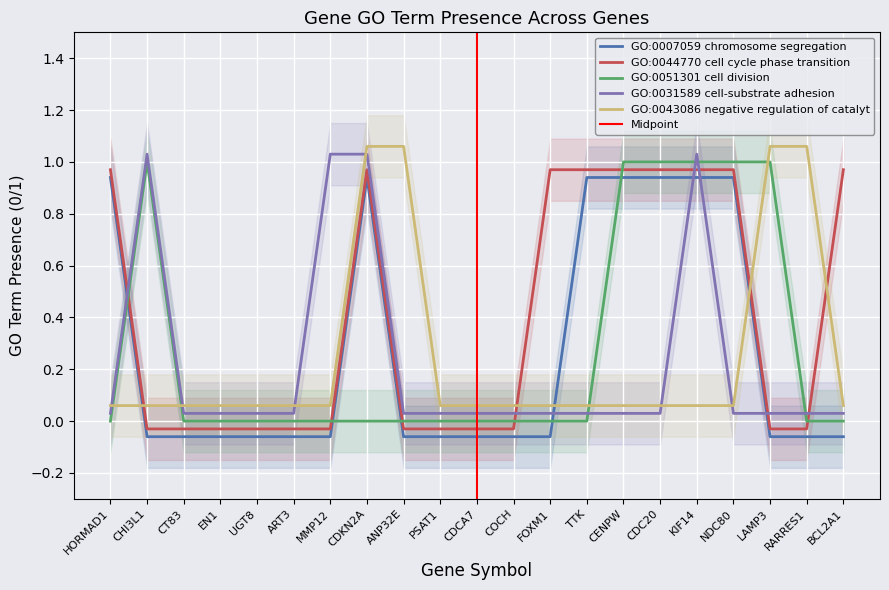

How many positive values does the GO:0007059 chromosome segregation series have?

7